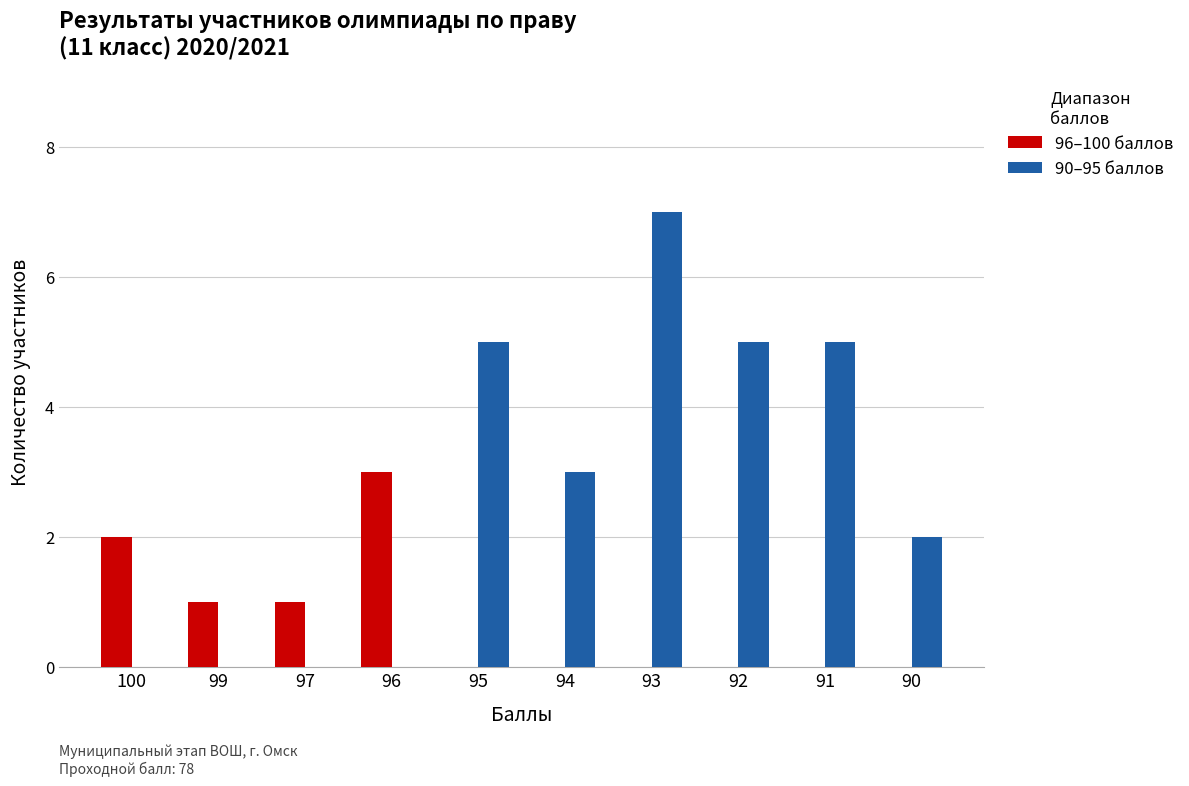

What is the total value across all series at 94?

3